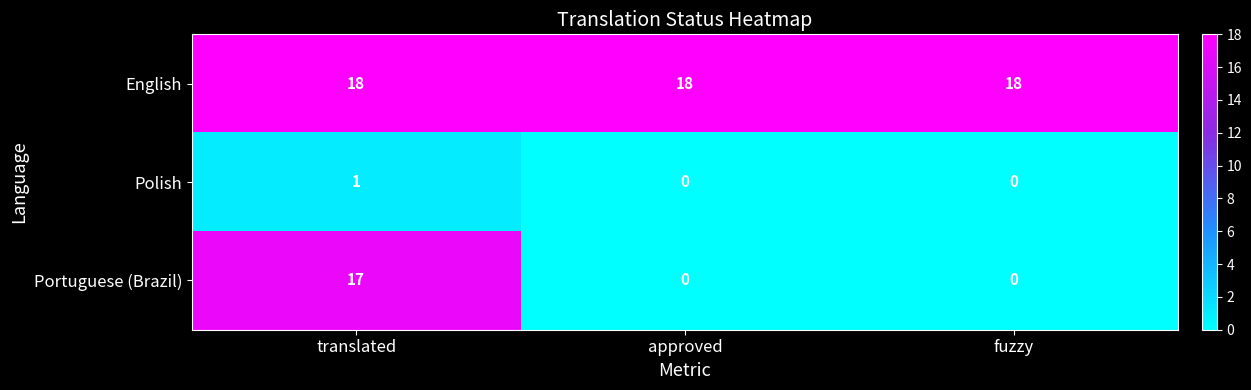

Which series has the largest range (max minus min)?

Portuguese (Brazil)